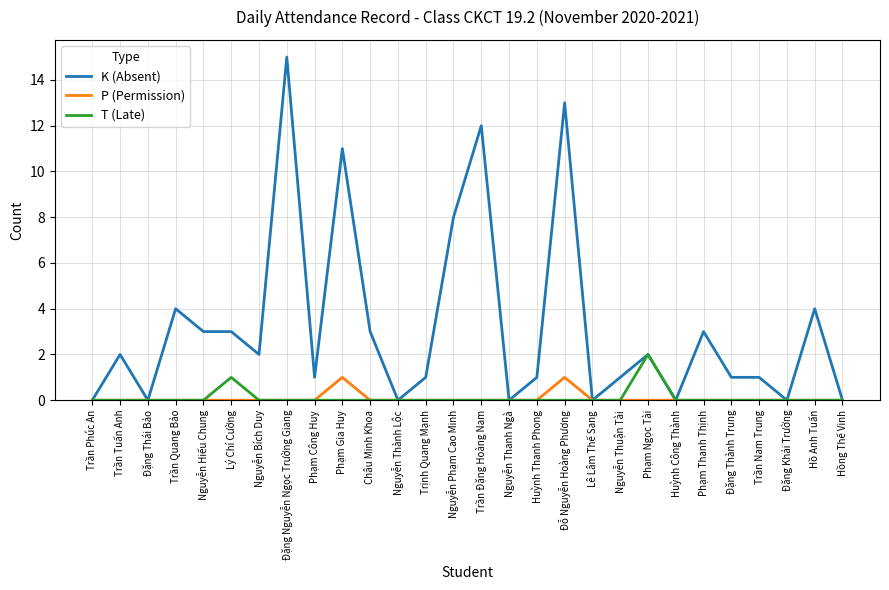

List the series in order of their peak value, highest first.

K (Absent), T (Late), P (Permission)